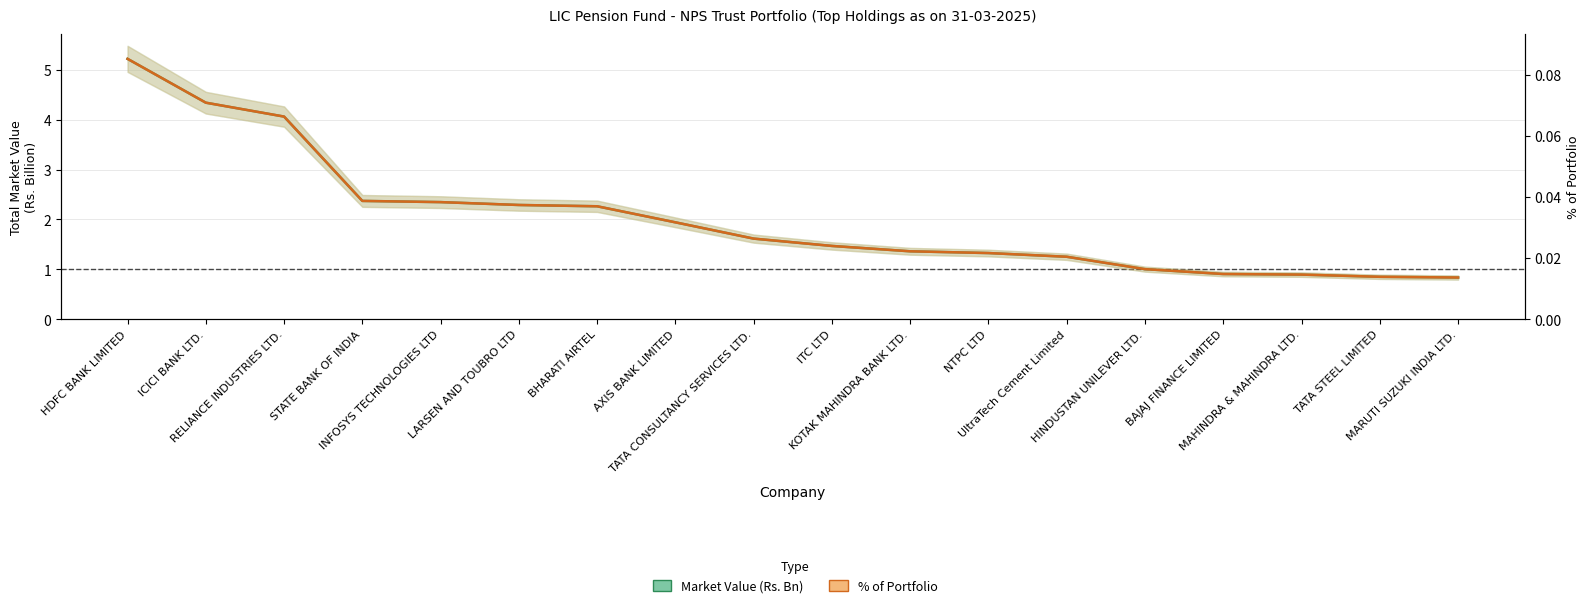

List the series in order of their peak value, lowest first.

% of Portfolio, Market Value (Rs. Bn)